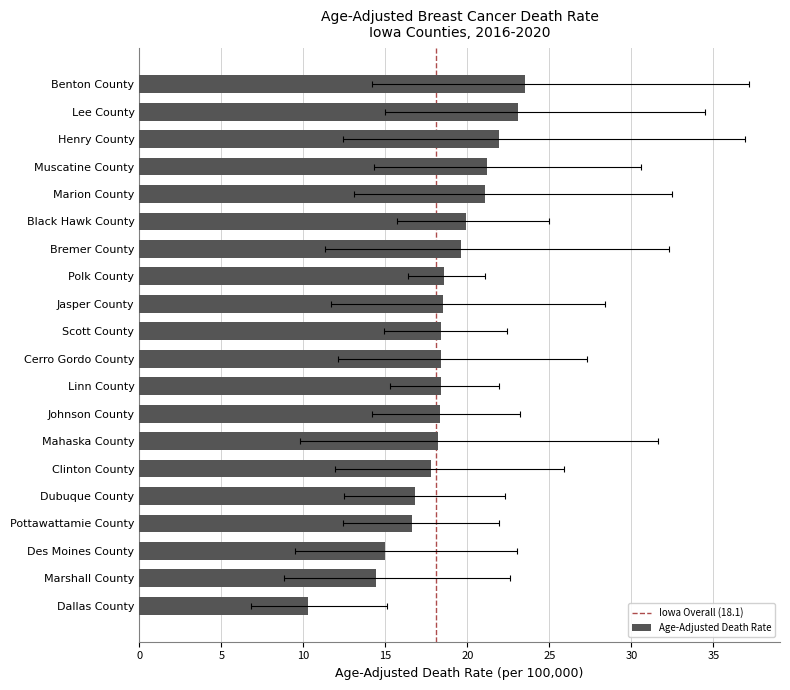

Are the bars horizontal?

Yes